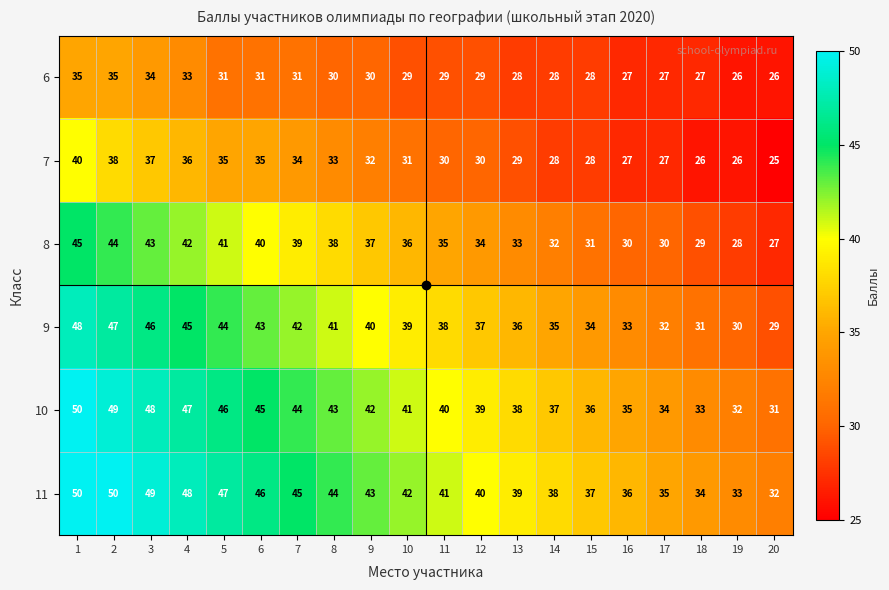

What is the approximate value of 10 at 20?

31